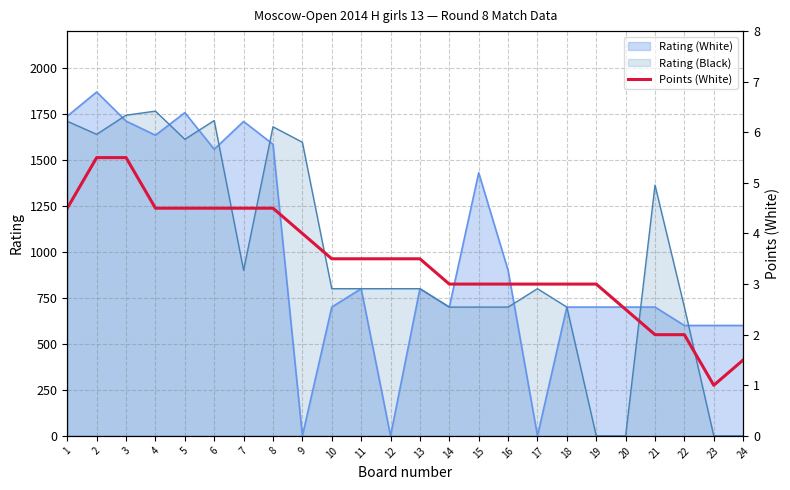

Is the value of Rating (Black) at 8 greater than the value of Rating (White) at 11?

Yes